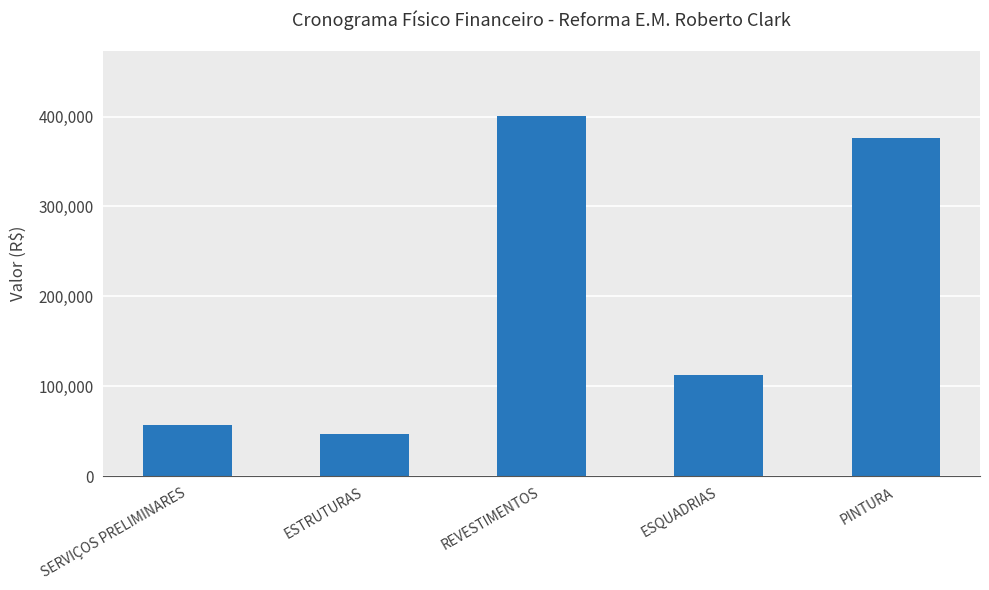

How many bars are there in total?

5